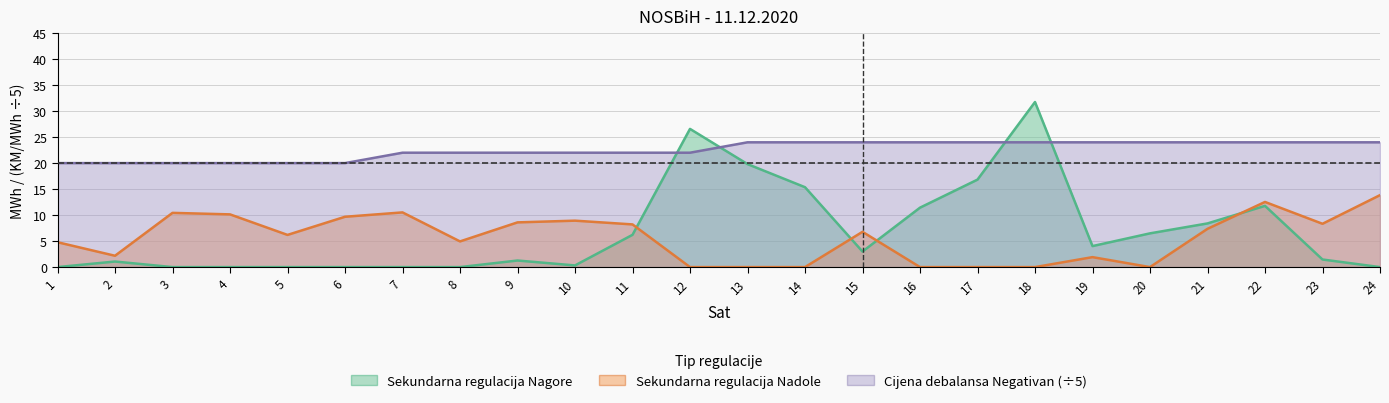

True or false: Sekundarna regulacija Nagore has more than 0 points higher than both neighbors.

True